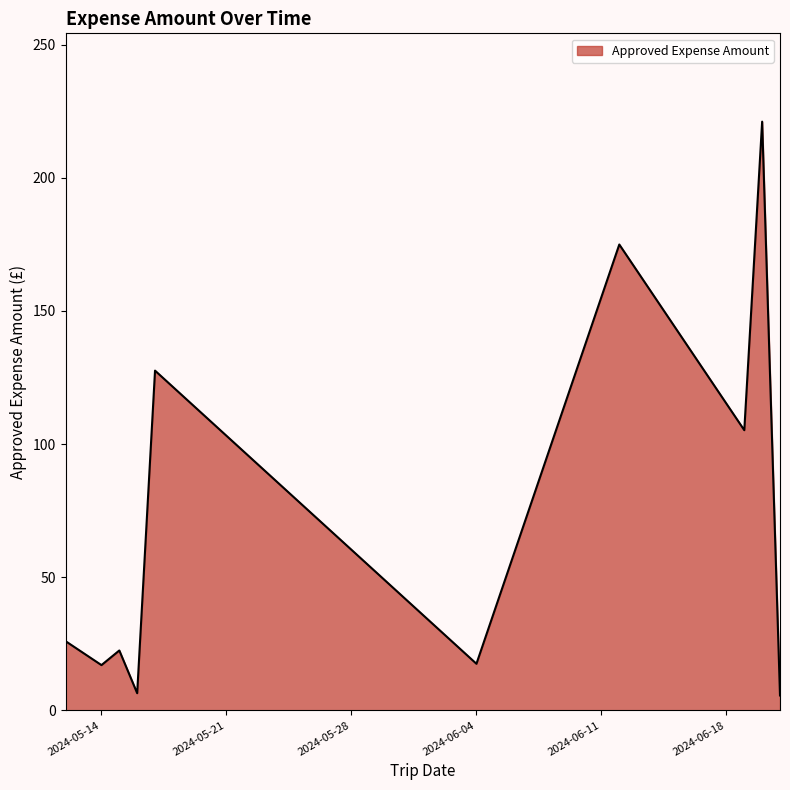

What is the difference between the maximum and minimum values?

215.5